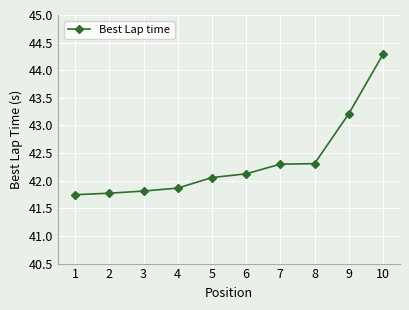

The value at 3 is 41.8. True or false?

True